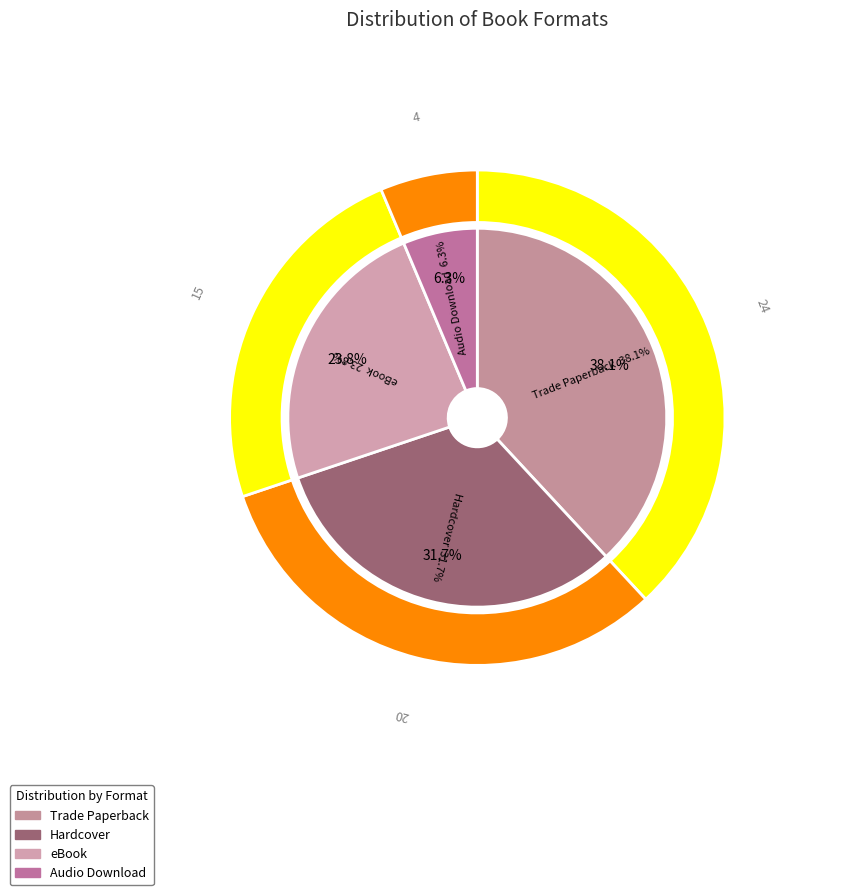

To the nearest percent, what percentage of the pie is Hardcover?

32%